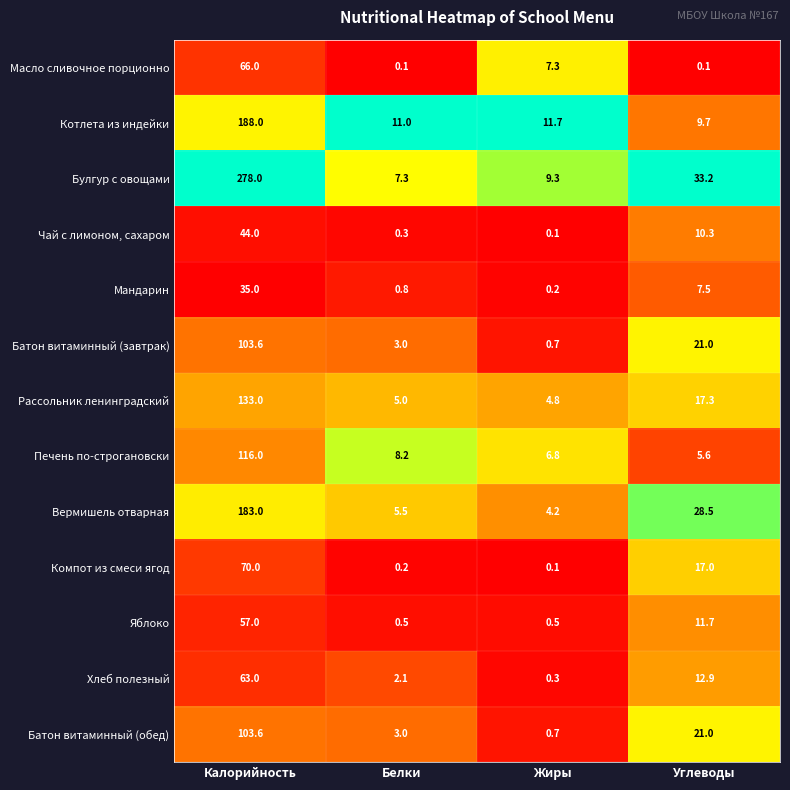

Which series has the largest total across all categories?

Булгур с овощами